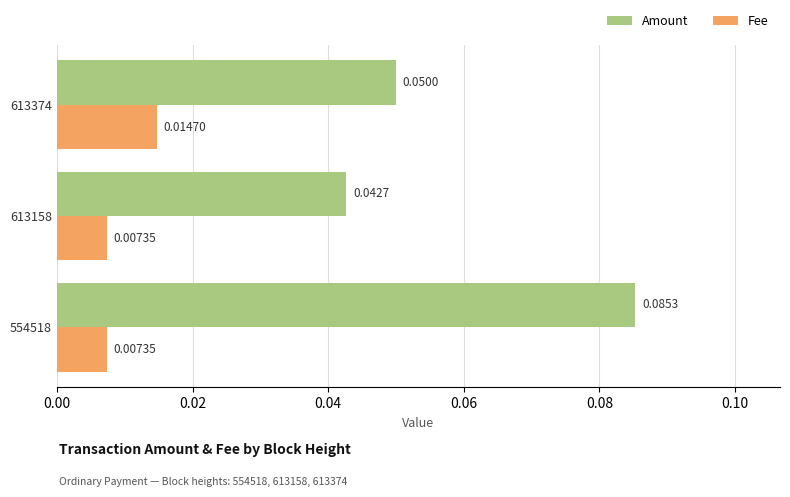

Which series has the widest spread of values?

Amount